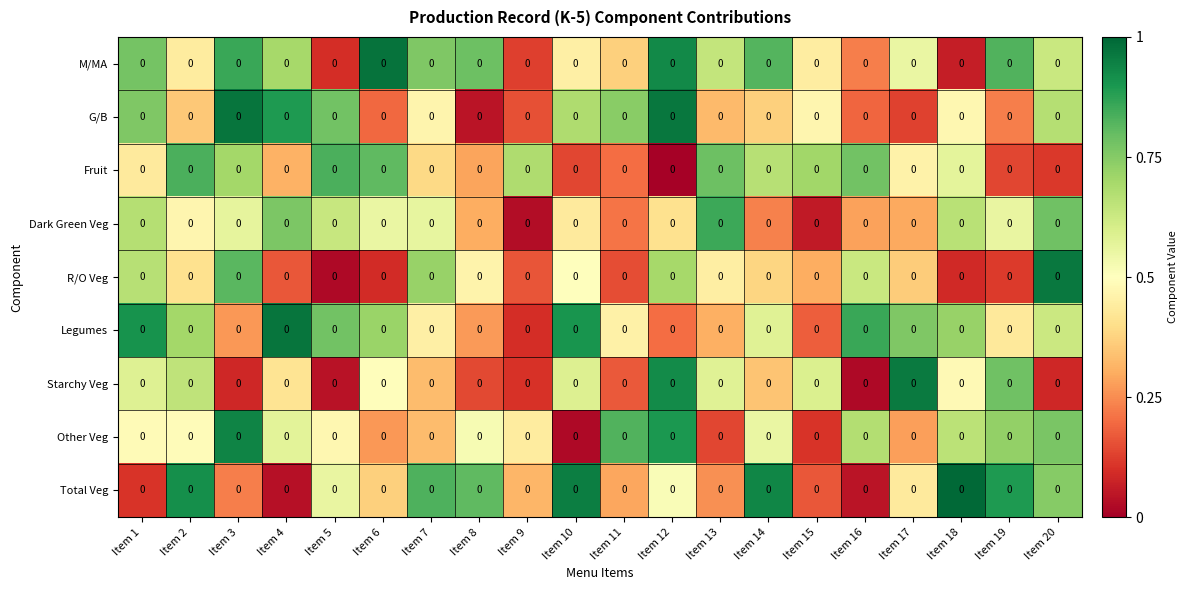

Is the value of Total Veg at Item 11 greater than the value of Fruit at Item 17?

No